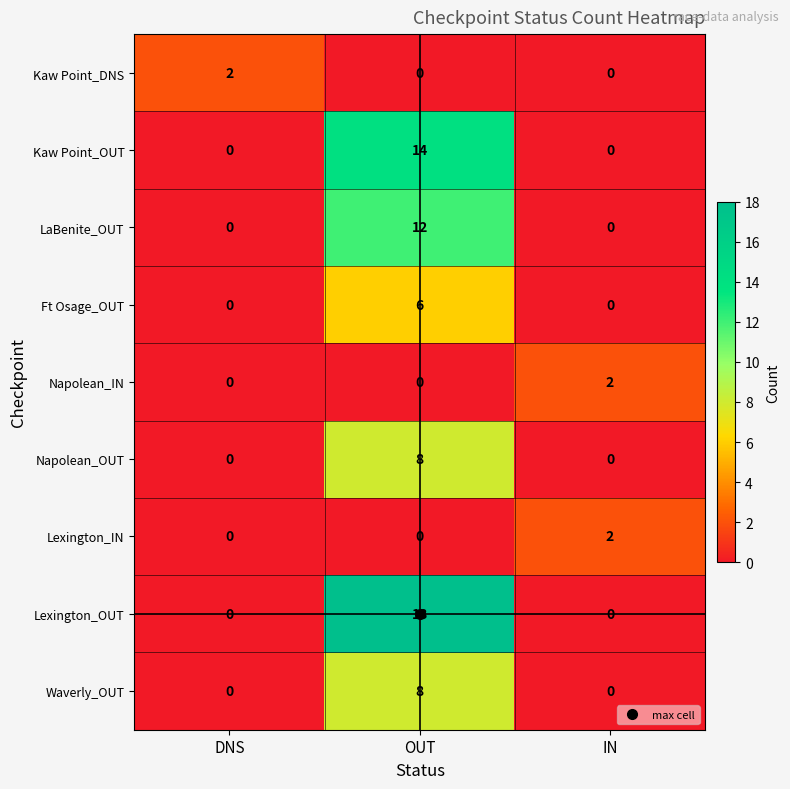

Which series has the largest range (max minus min)?

Lexington_OUT